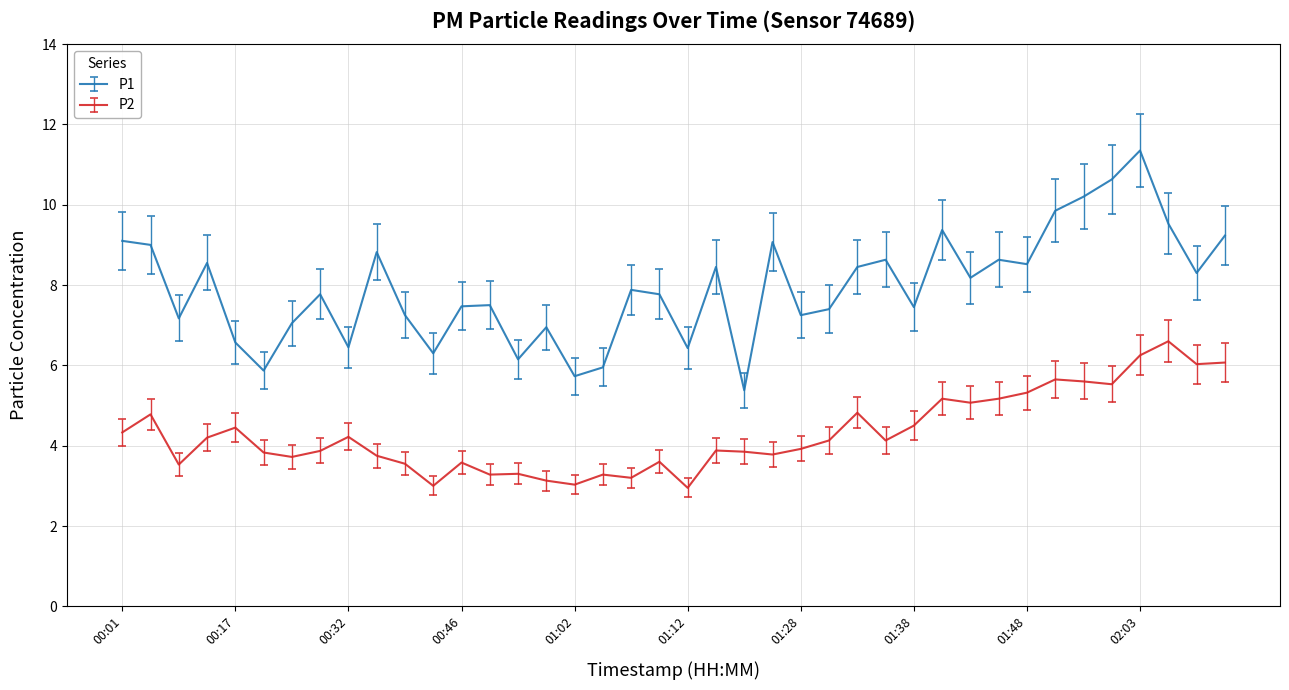

True or false: P1 and P2 cross at least once.

False